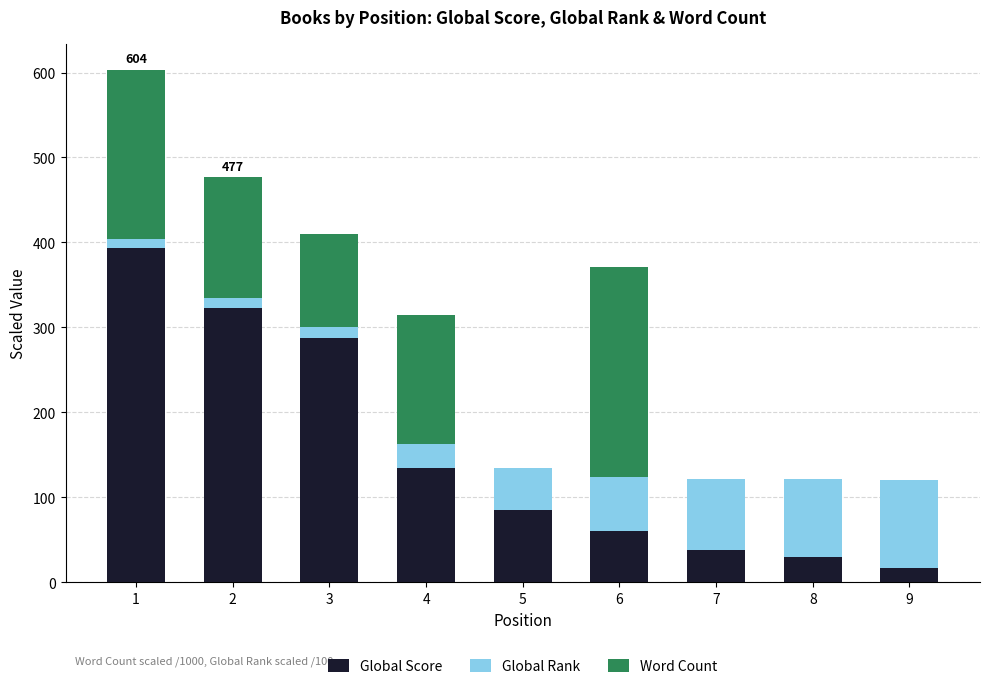

What is the highest value of the Global Score series?

394.0